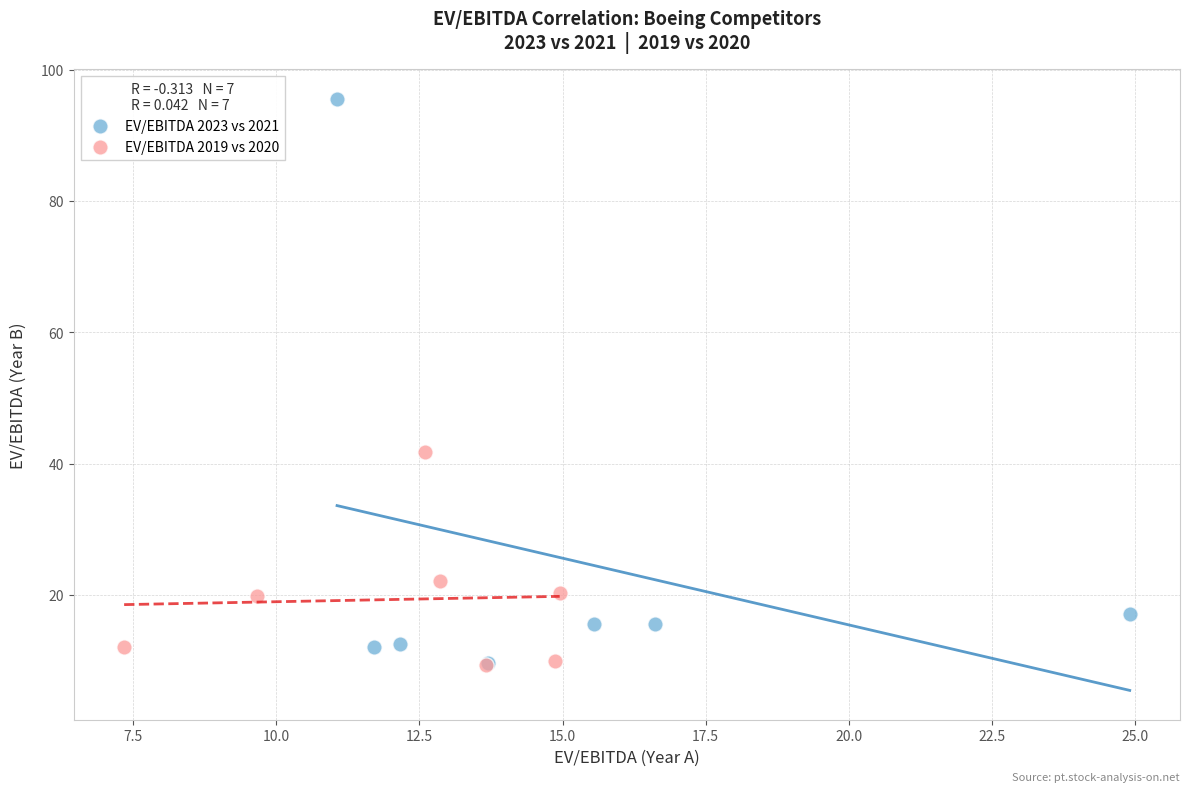

Which series reaches the maximum Y coordinate?

EV/EBITDA 2023 vs 2021